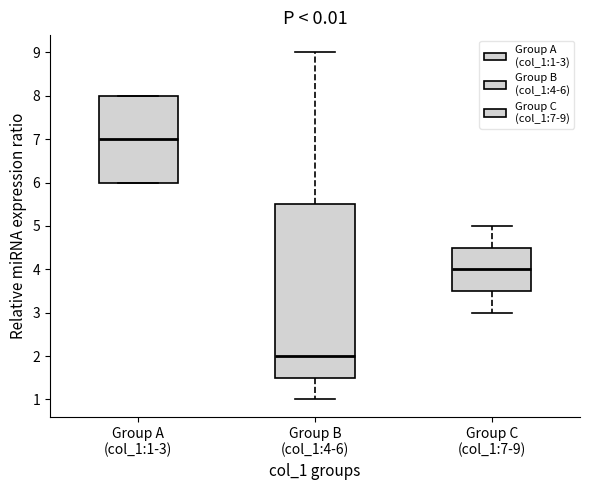

Reading left to right, transcribe this box plot: for each box, give where its median line is, the range the box spans, and where its two whiskers end, as read against the y-axis. The values are not printed on the chart, so give them approximately, as read against the axis.

Group A (col_1:1-3): median 7.0, box 6.0 to 8.0, whiskers 6.0 to 8.0
Group B (col_1:4-6): median 2.0, box 1.5 to 5.5, whiskers 1.0 to 9.0
Group C (col_1:7-9): median 4.0, box 3.5 to 4.5, whiskers 3.0 to 5.0